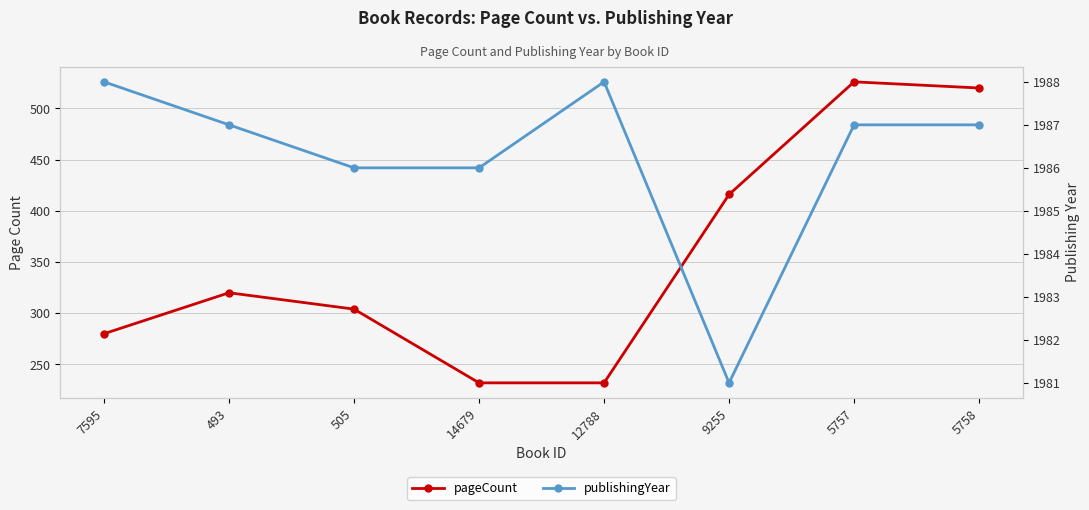

At which category is the sum across all series the highest?

5757